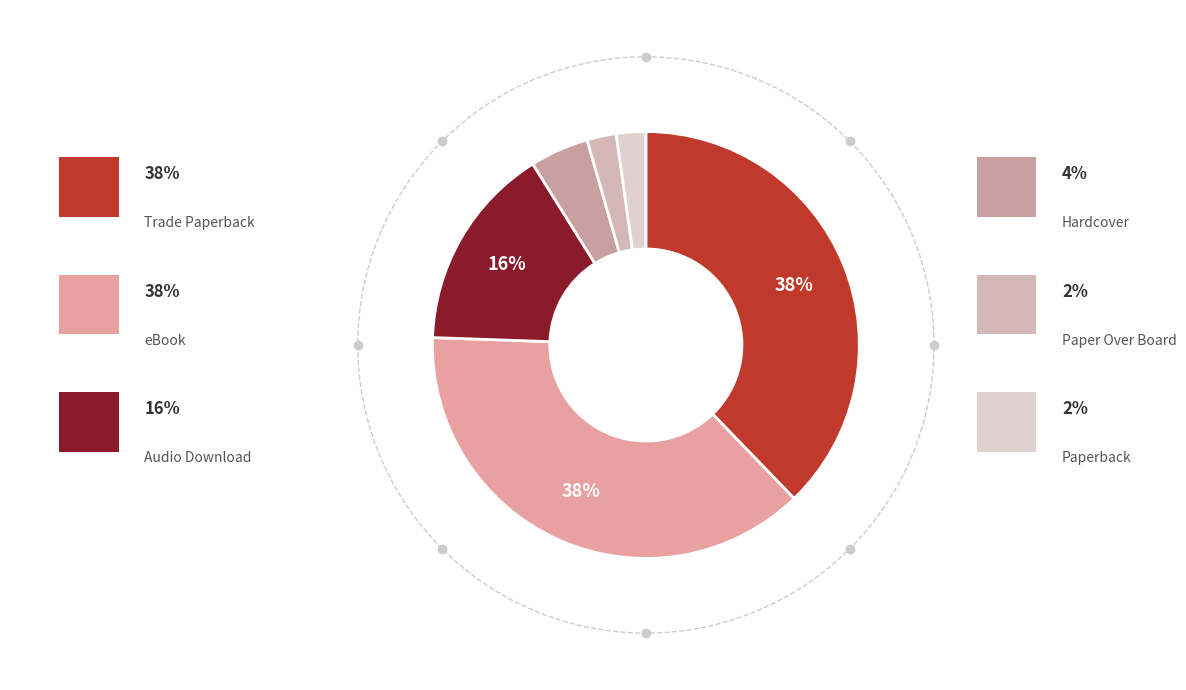

Combined, what portion of the pie is Paper Over Board and eBook?

40.0%